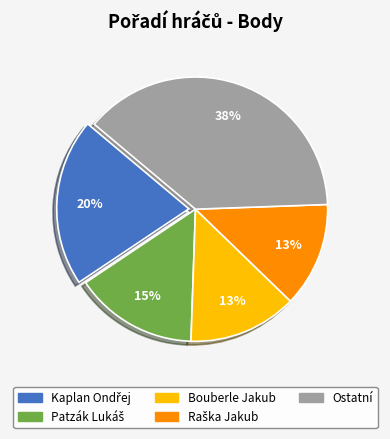

Is there a majority slice in this chart?

No